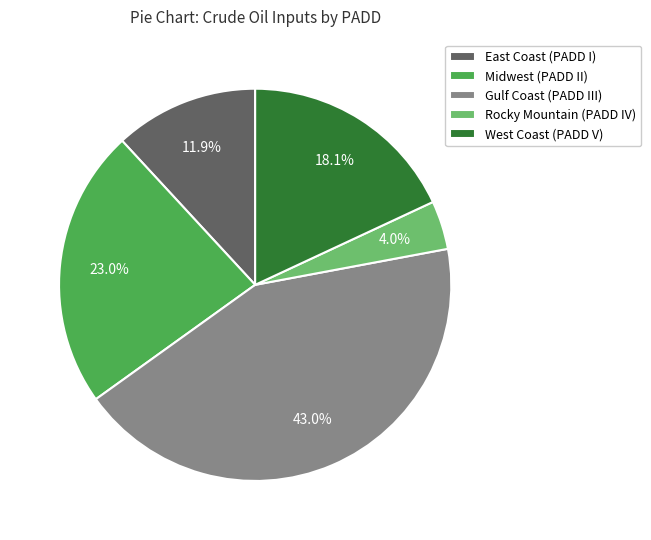

Do Midwest (PADD II) and Rocky Mountain (PADD IV) together represent more than half of the pie?

No